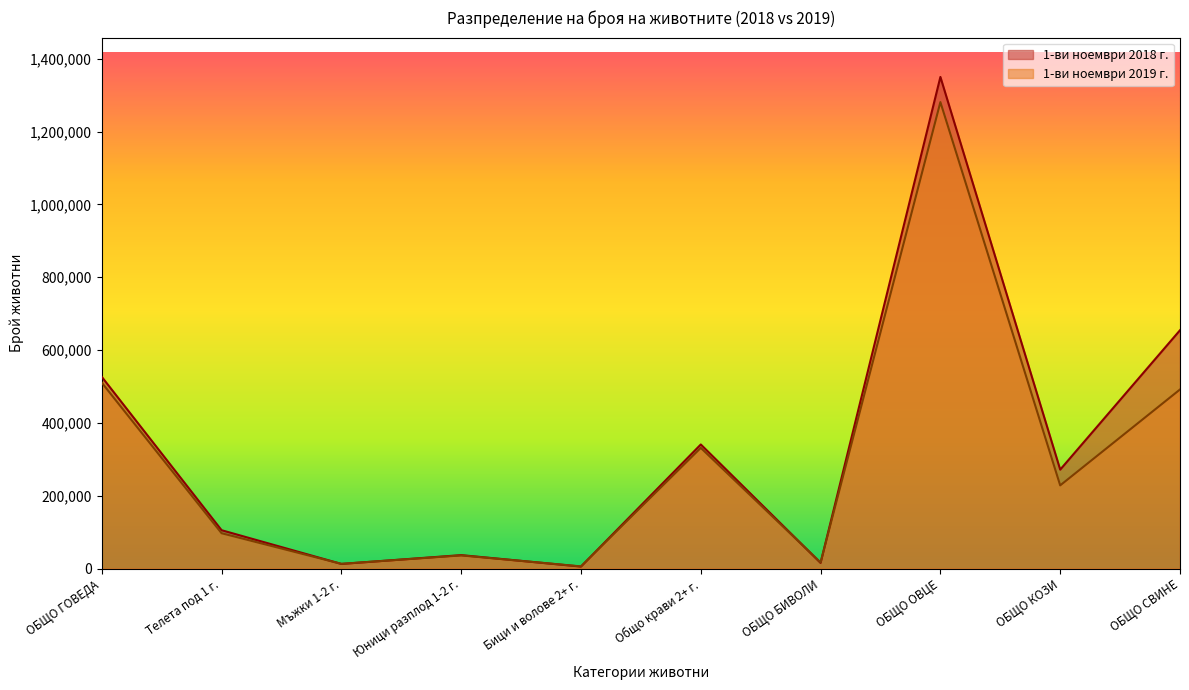

What position from the right is ОБЩО БИВОЛИ?

4